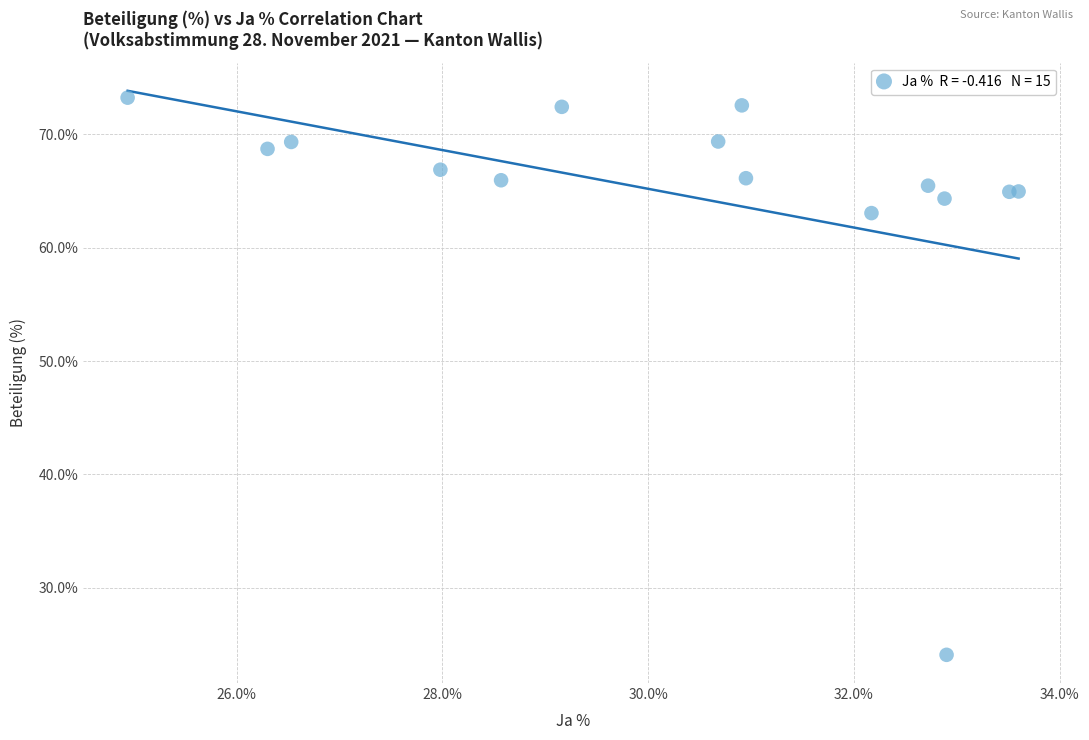

What Y value in the scatter plot is closest to 48?

63.1